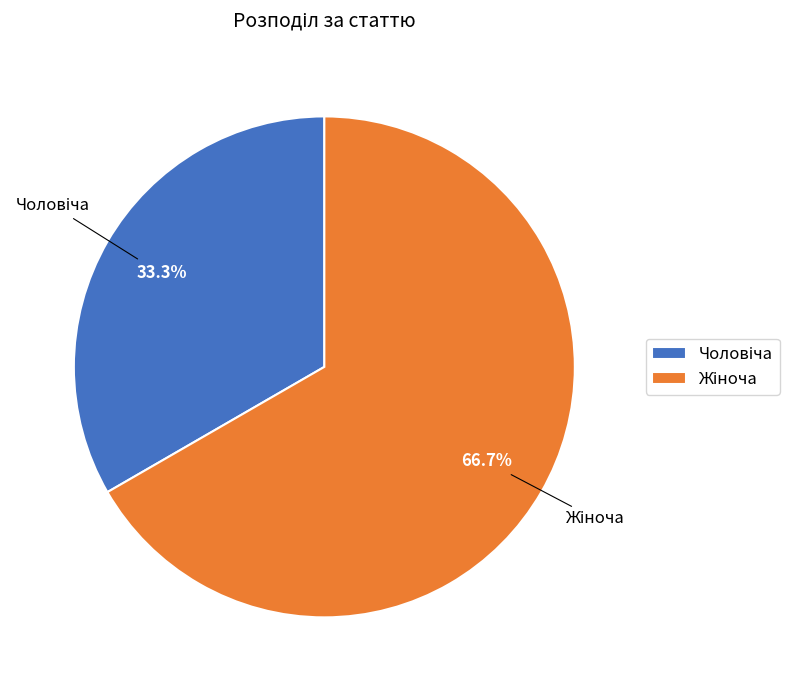

Combined, do Жіноча and Чоловіча account for over 50%?

Yes